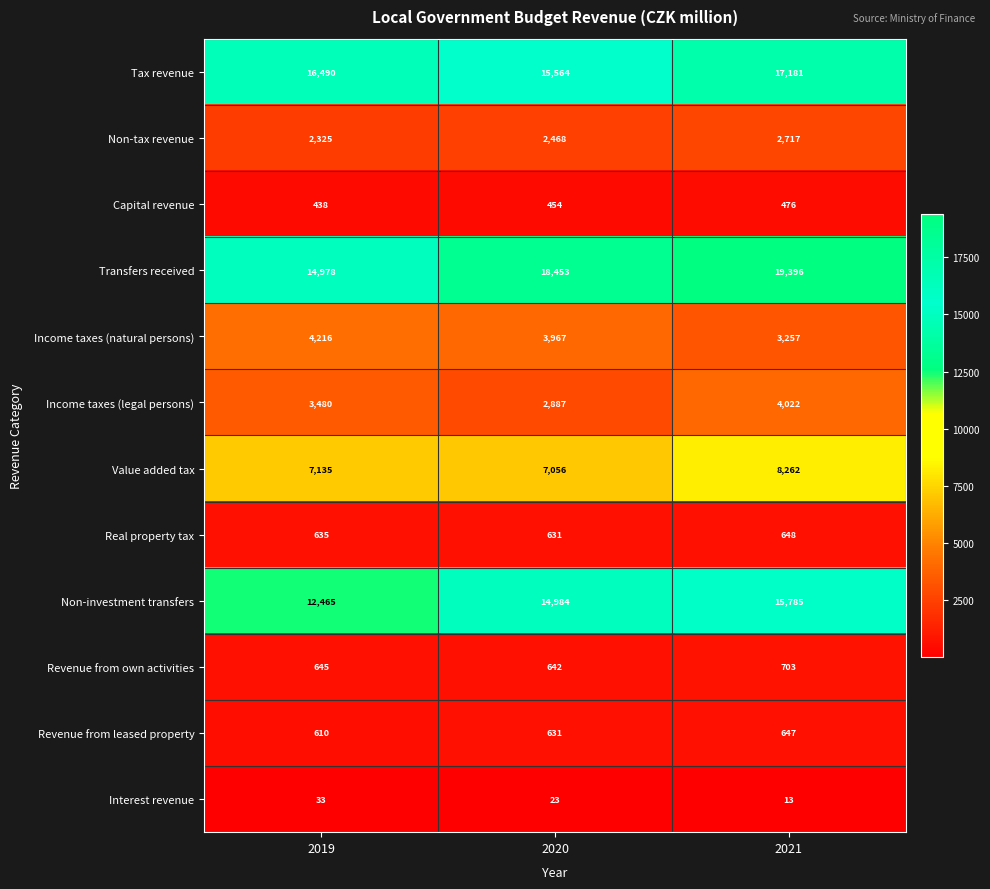

What is the sum of all Real property tax values?

1914